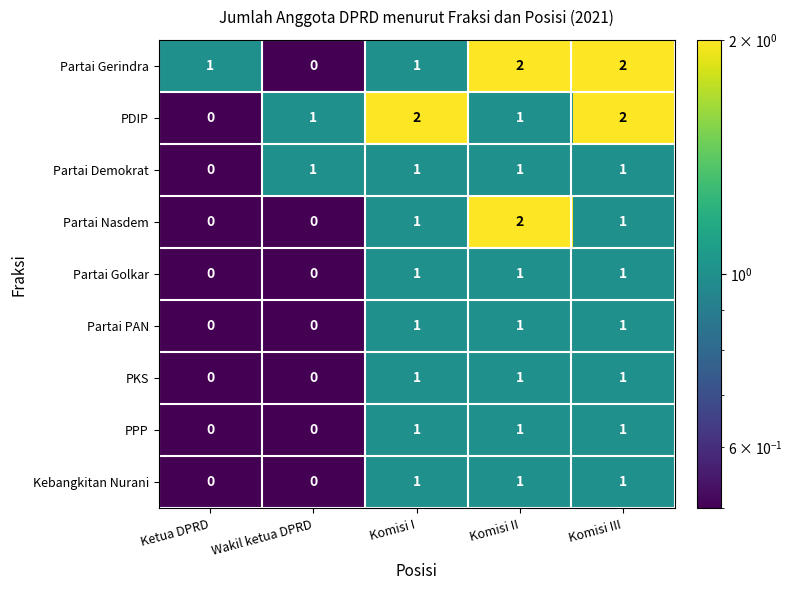

Count the Partai PAN values in the range 0 to 1.

5